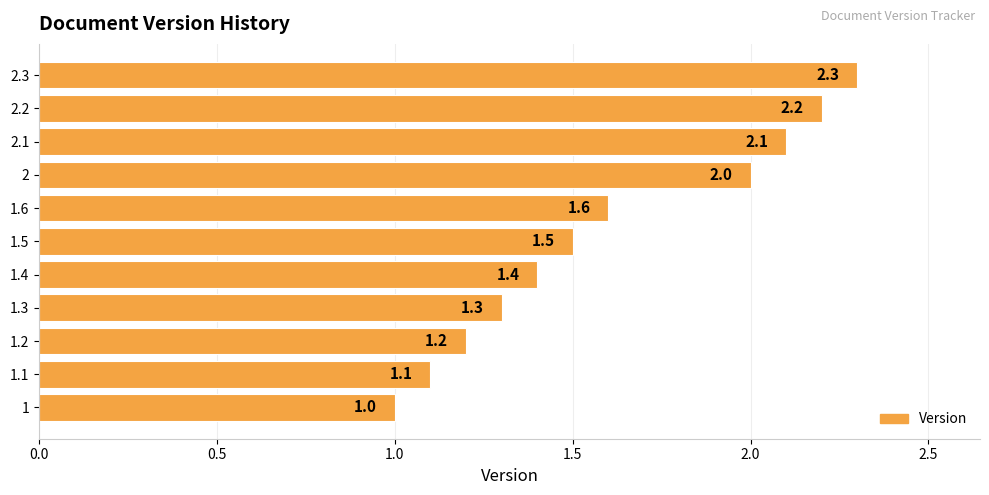

Between 1.1 and 1.6, which is larger?

1.6